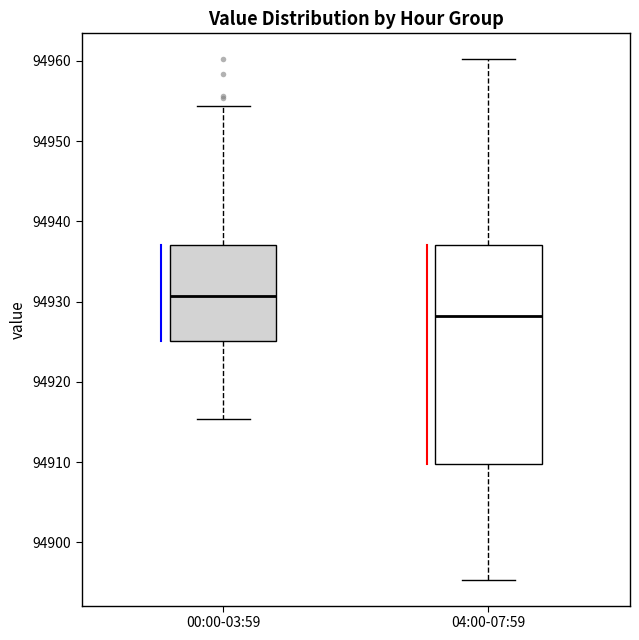

Where does the upper whisker of the box for 00:00-03:59 end on the y-axis? The values are not printed on the chart, so give them approximately, as read against the axis.

94954